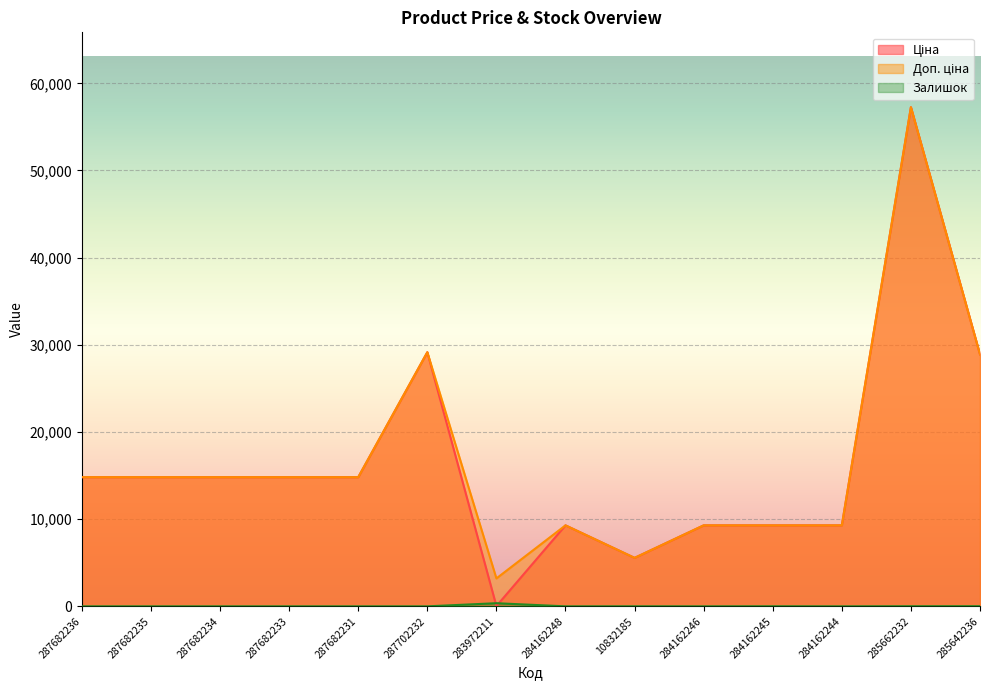

What are all the series names shown in the legend?

Ціна, Доп. ціна, Залишок